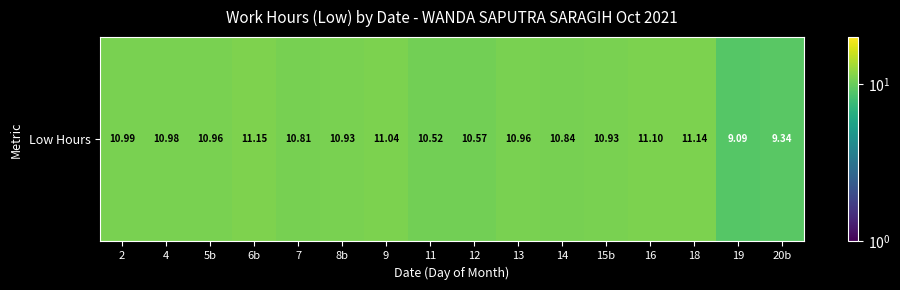

Reading right to left, extract all data points from this chart.

20b=9.3	19=9.1	18=11.1	16=11.1	15b=10.9	14=10.8	13=11.0	12=10.6	11=10.5	9=11.0	8b=10.9	7=10.8	6b=11.2	5b=11.0	4=11.0	2=11.0